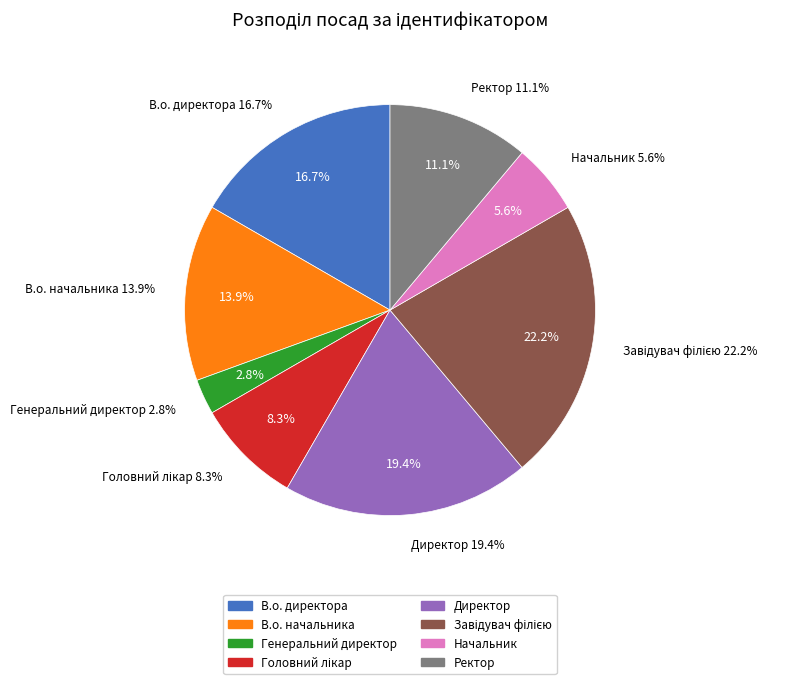

What percentage is the Генеральний директор slice, to the nearest percent?

3%